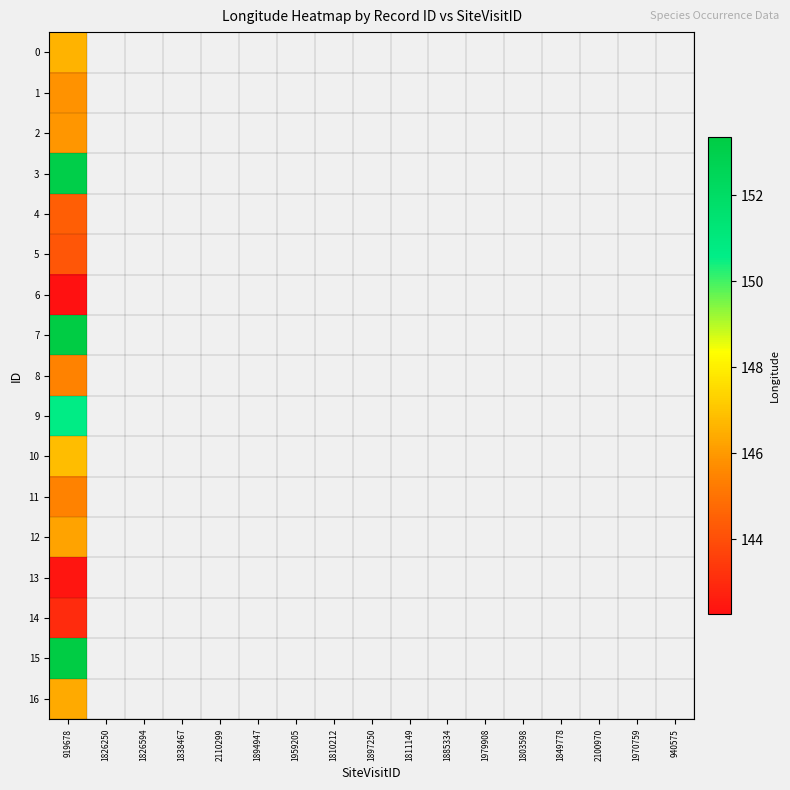

Is the value of 15 at 1811149 greater than the value of 0 at 2100970?

No